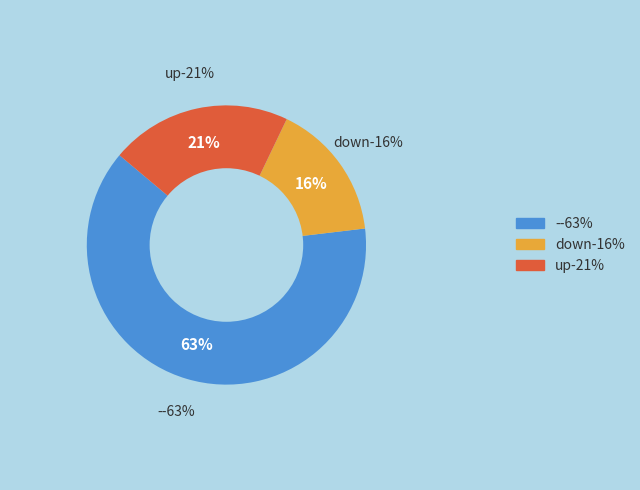

To the nearest percent, what is the difference between the largest and smallest slice percentages?

47%